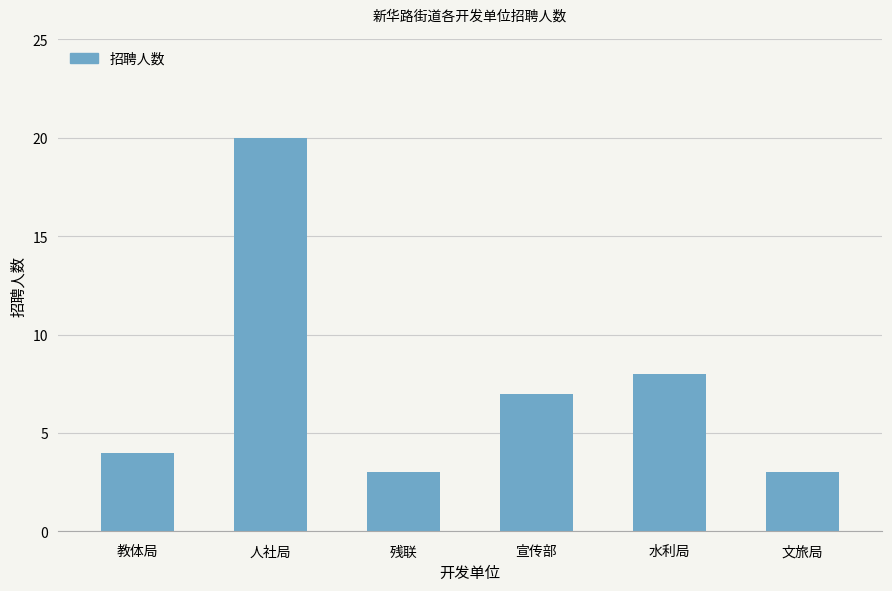

At which label is the value closest to 11?

水利局